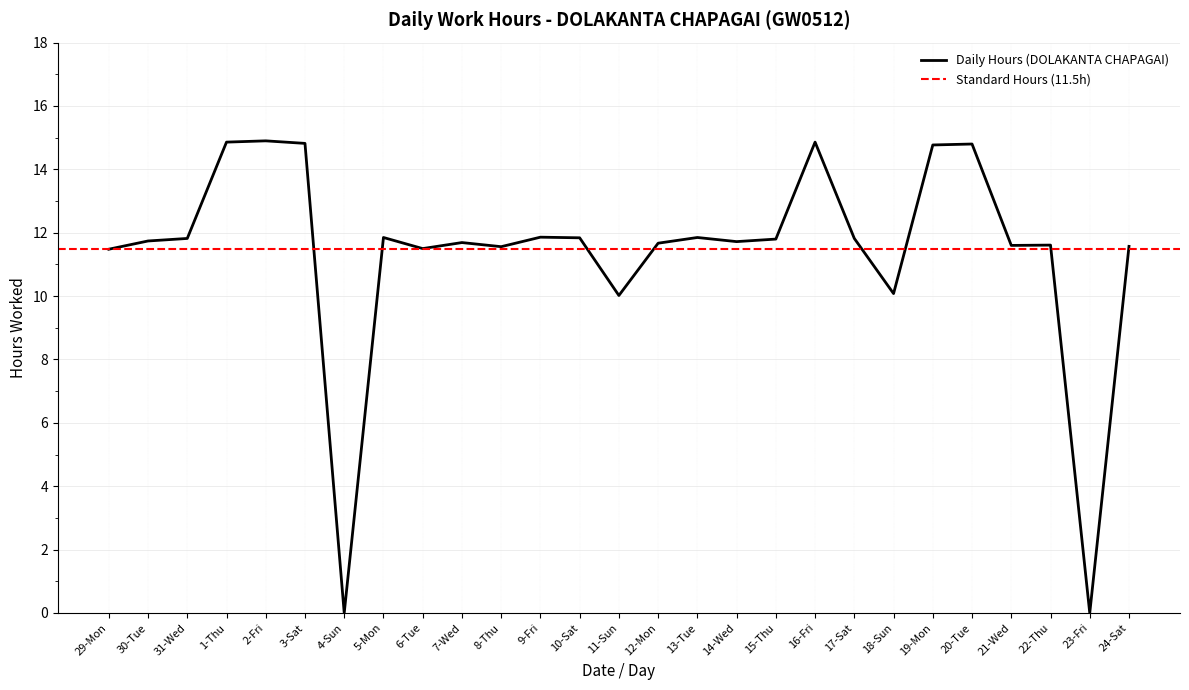

What is the label of the 18th point from the right?

7-Wed